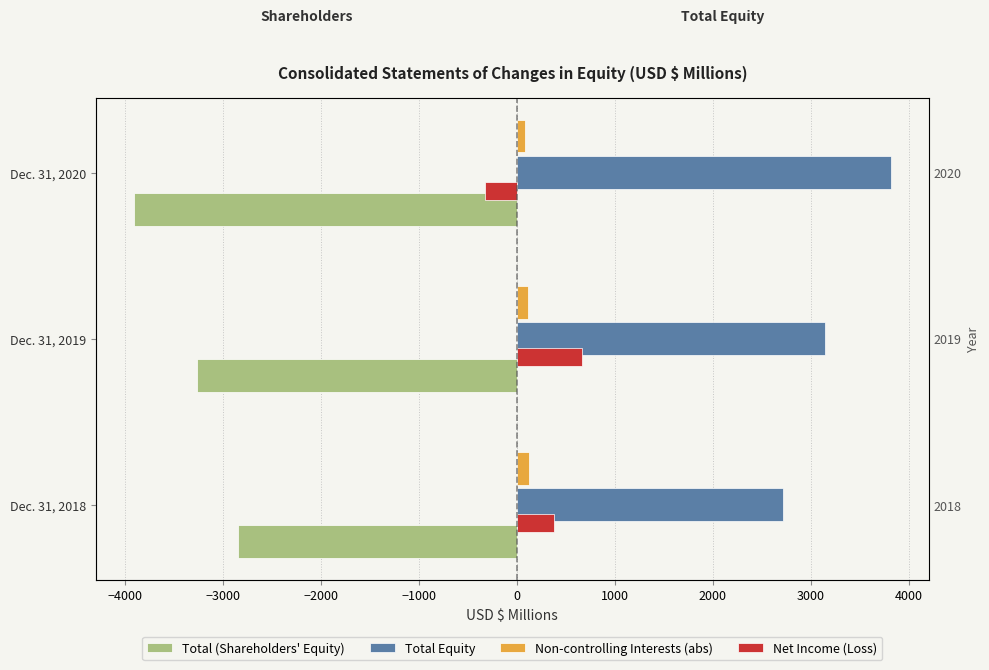

What are all the series names shown in the legend?

Total (Shareholders' Equity), Total Equity, Non-controlling Interests (abs), Net Income (Loss)